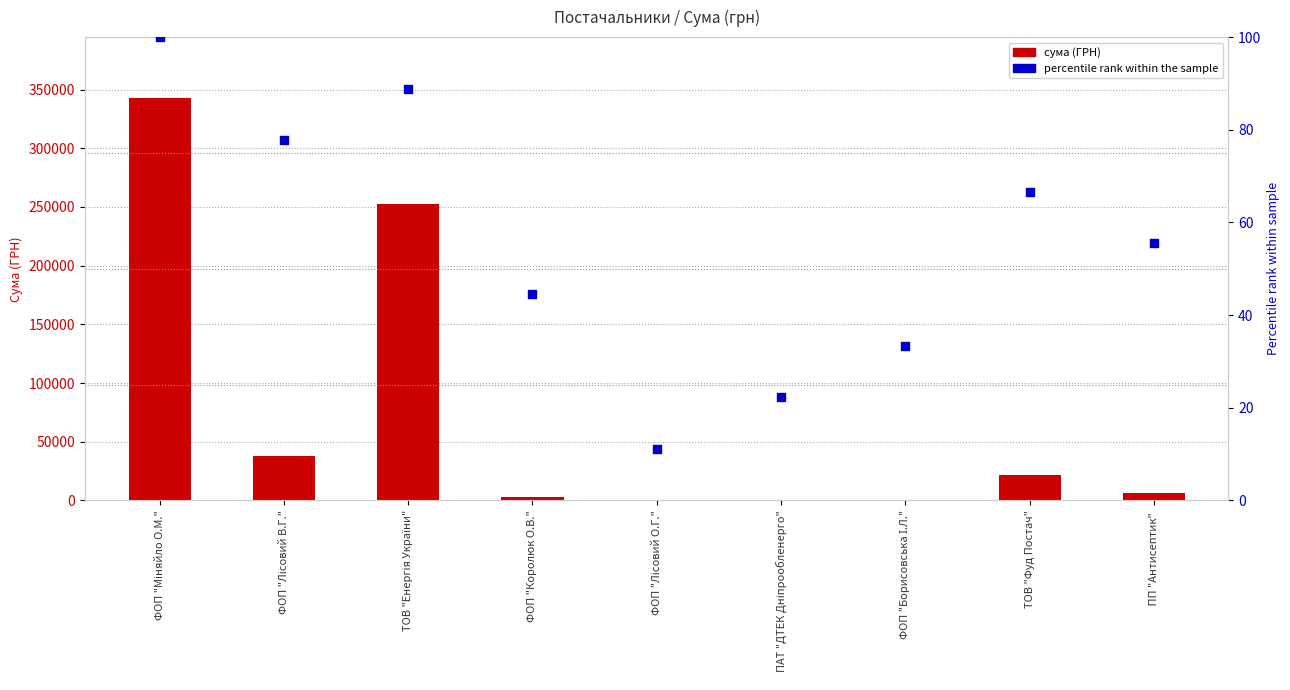

Which series reaches the minimum Y coordinate?

percentile rank within the sample